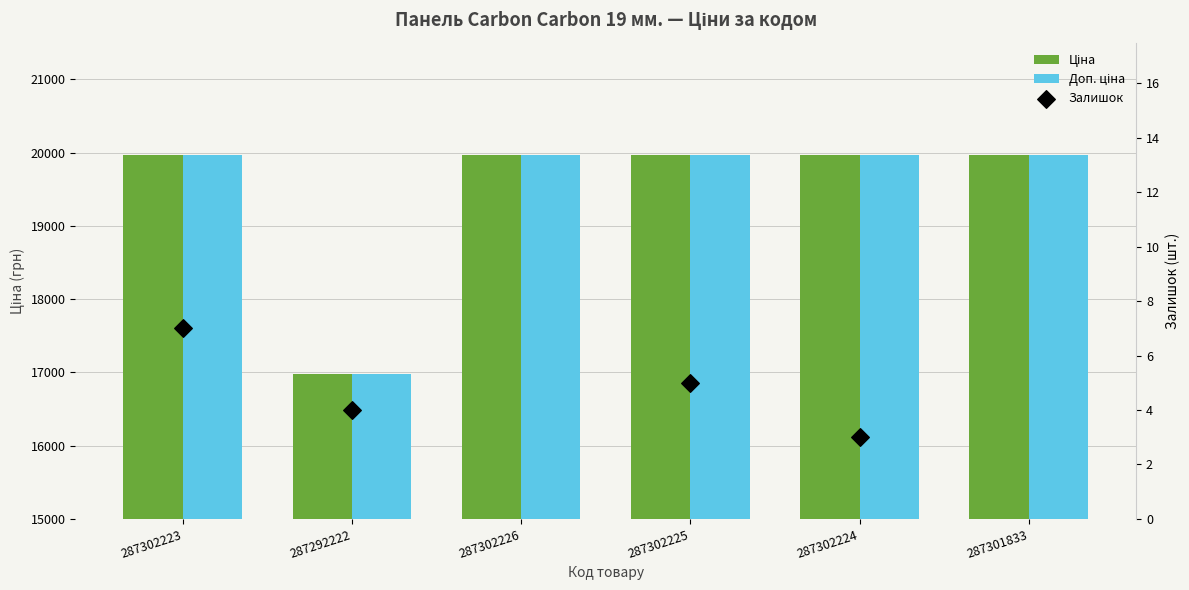

At which category is the sum across all series the highest?

287302223